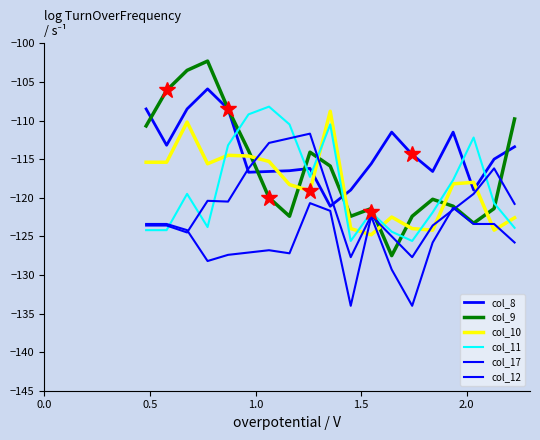

Between which two adjacent categories do col_9 and col_11 first intersect?

0.870 and 0.967